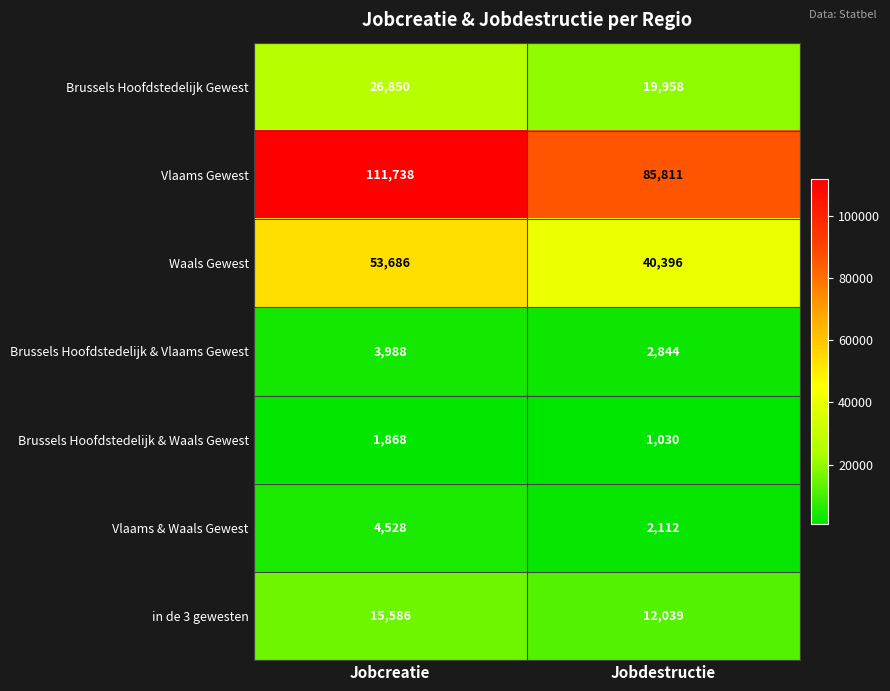

At which category does the chart reach its minimum across all series?

Jobdestructie